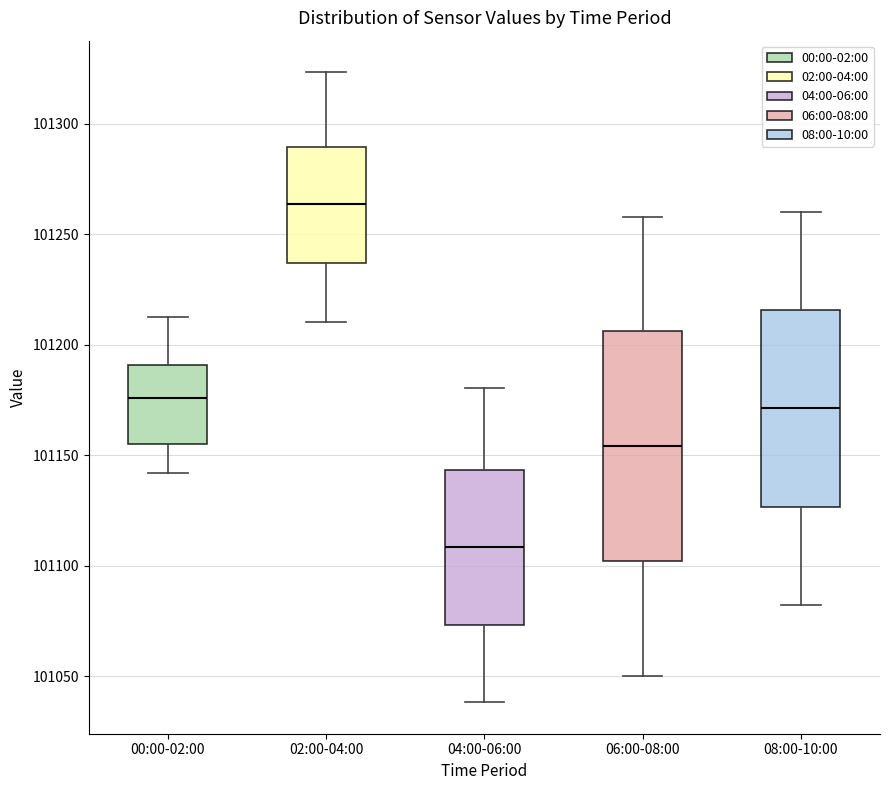

Which box's median line is the lowest?

04:00-06:00